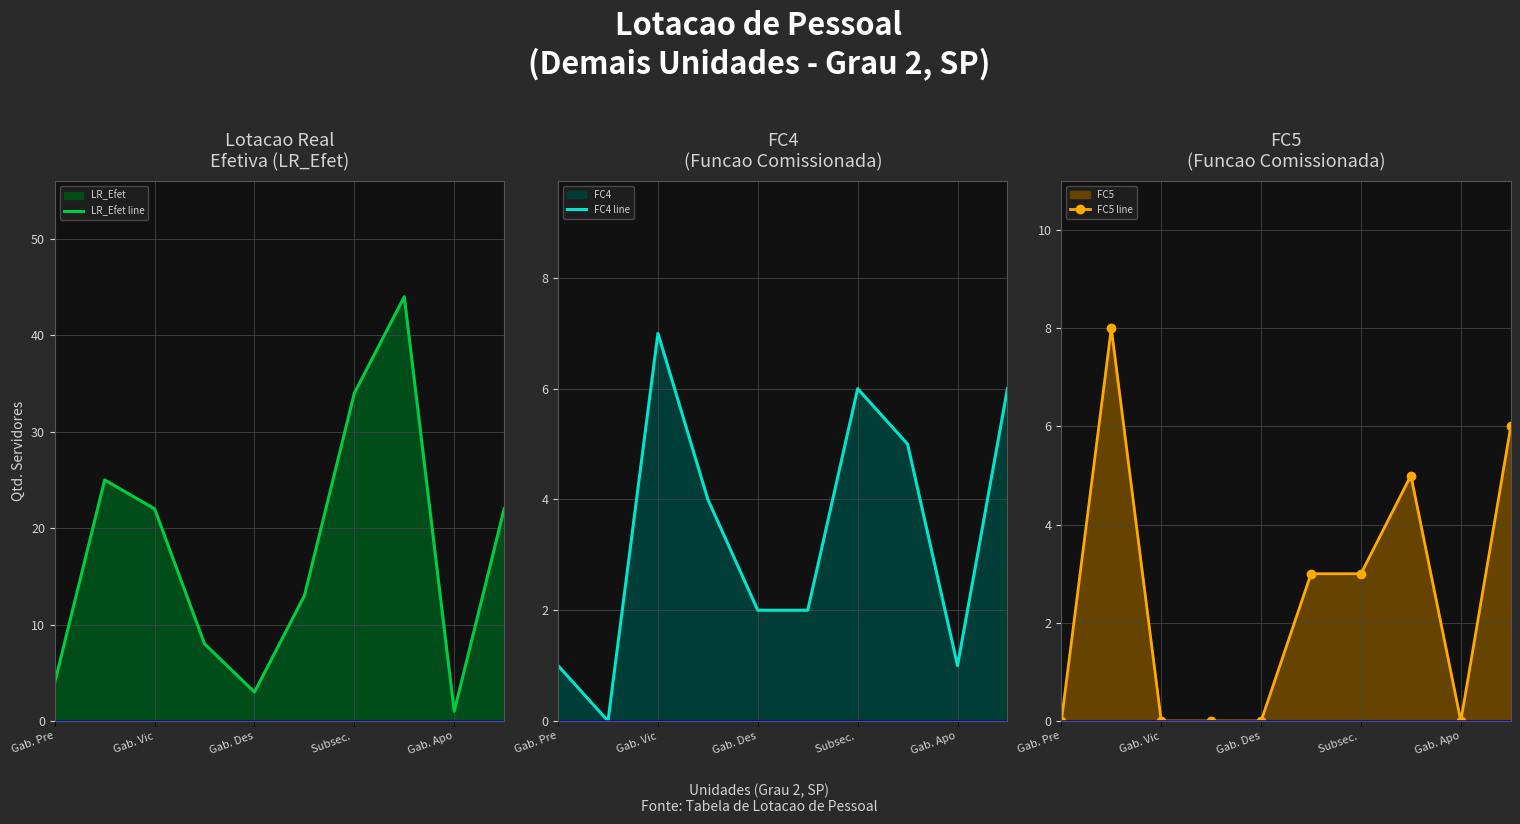

Rank the series by their maximum value, from lowest to highest.

FC4 line, FC5 line, LR_Efet line